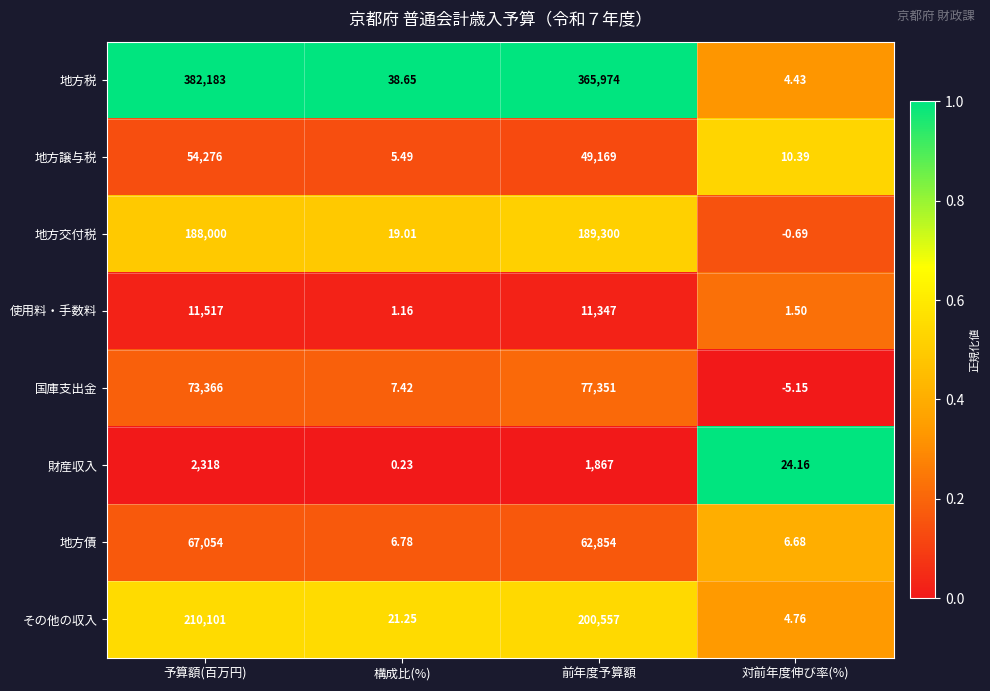

Which category has the lowest value across all series?

対前年度伸び率(%)